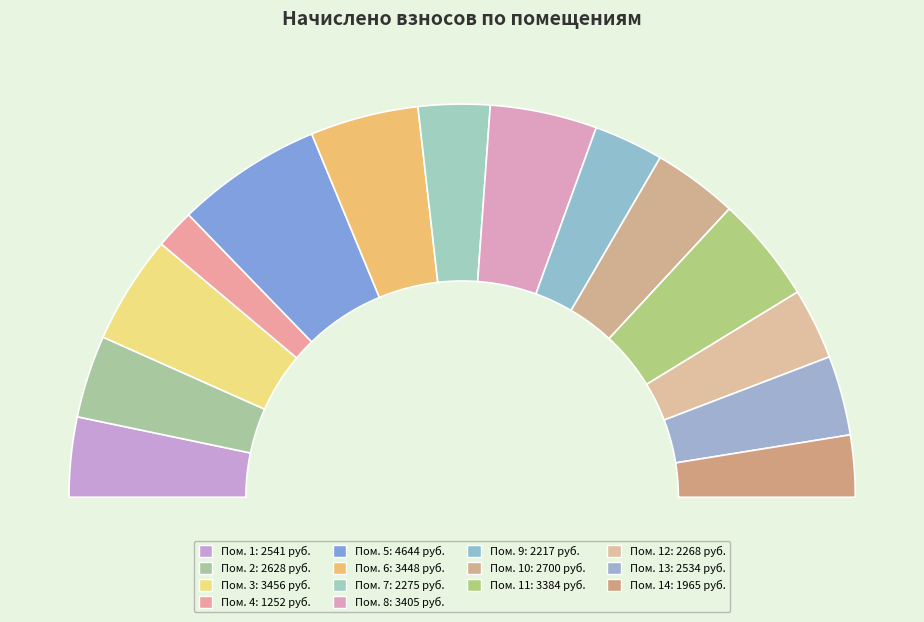

To the nearest percent, what is the difference between the largest and smallest slice percentages?

9%